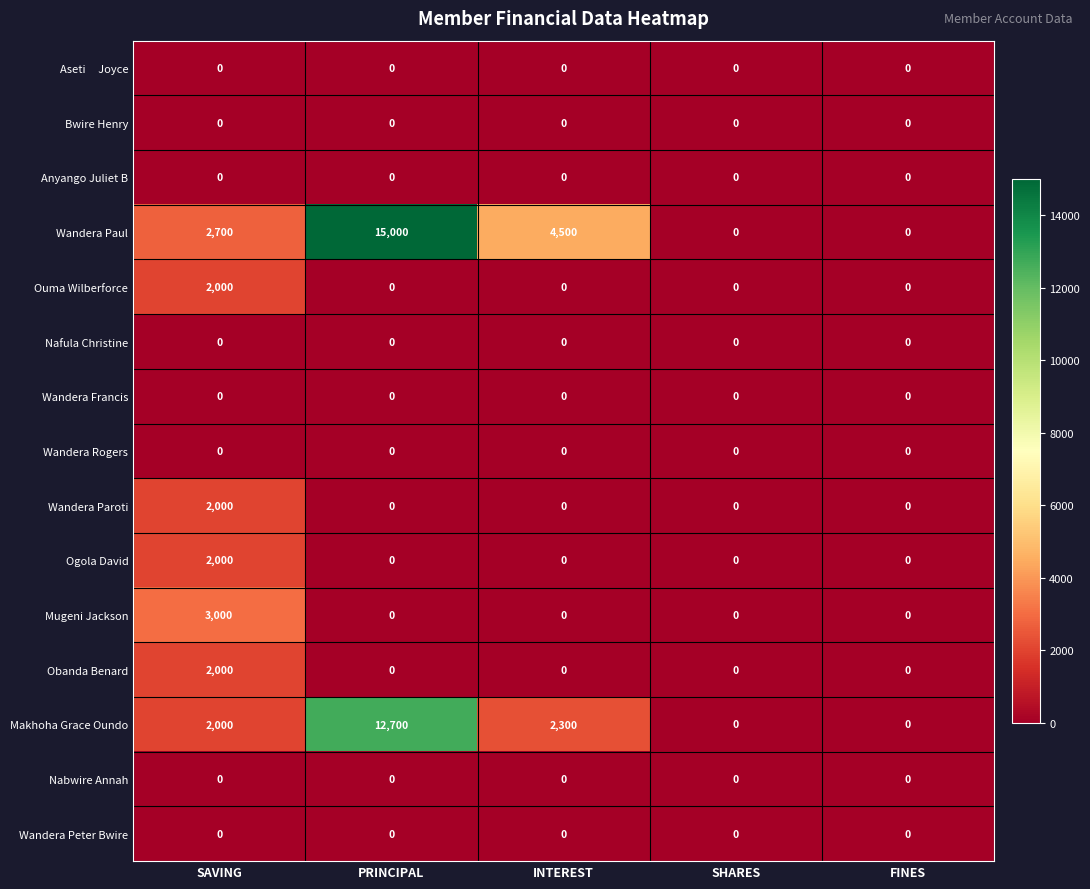

Is it true that Ouma Wilberforce equals 2000 at SAVING?

True